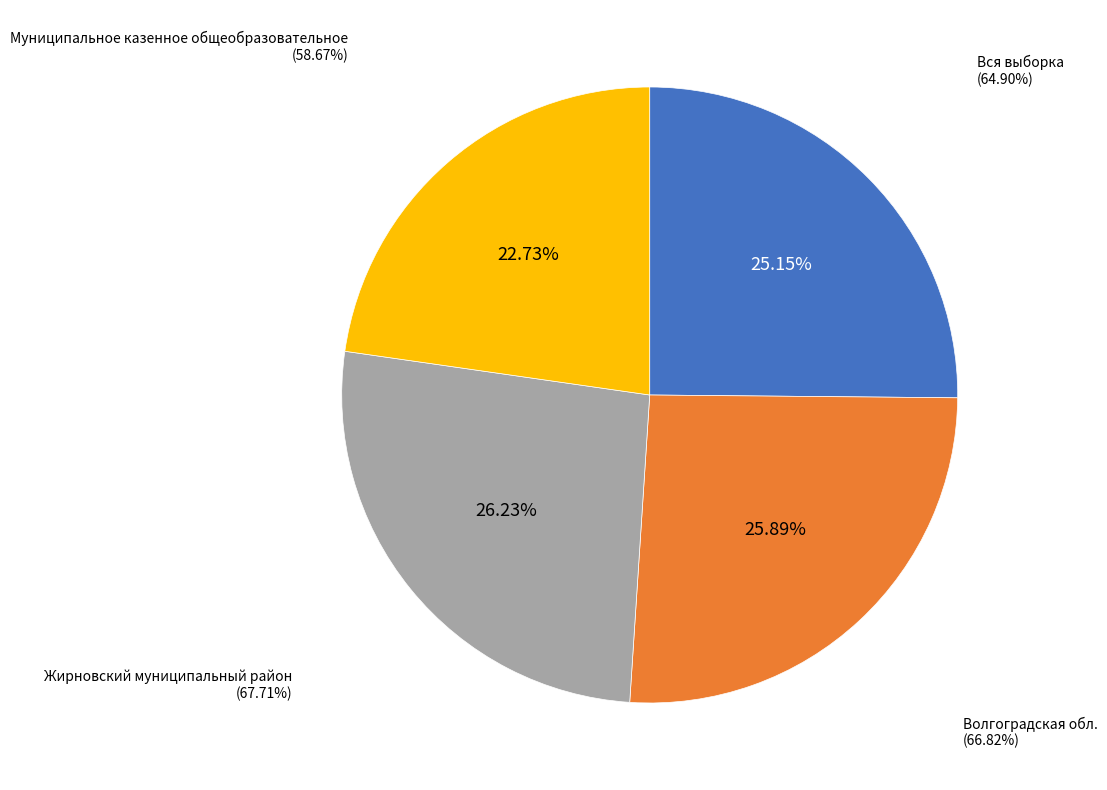

Combined, do Вся выборка and Жирновский муниципальный район account for over 50%?

Yes